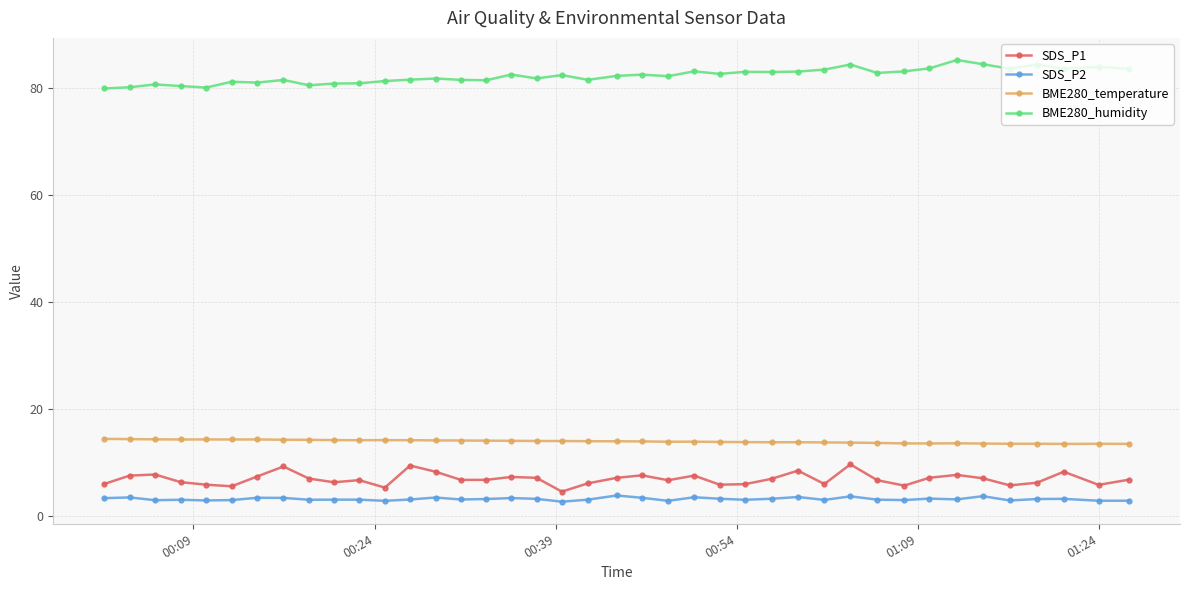

What is the greatest value displayed?

85.3